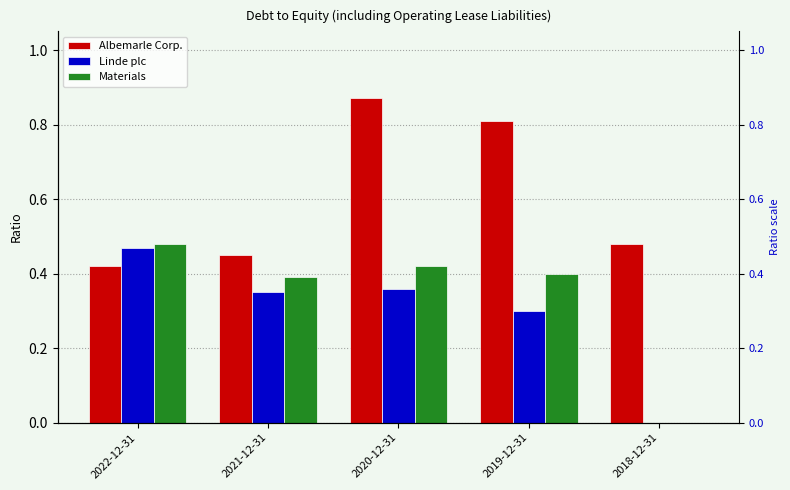

What is the difference between the maximum and minimum values in the Linde plc series?

0.5